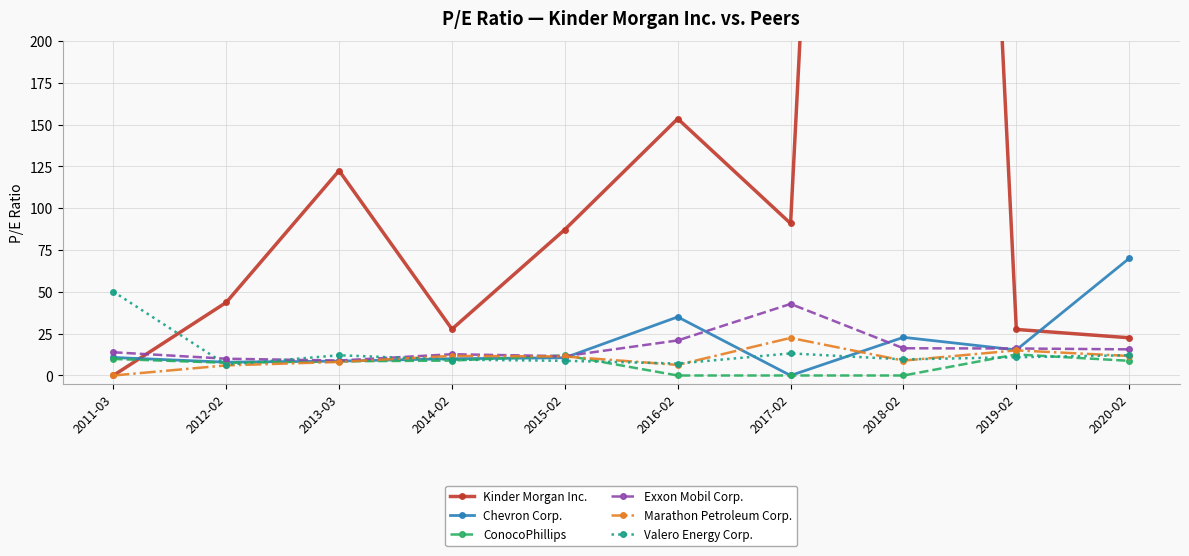

What position from the left is 2019-02?

9